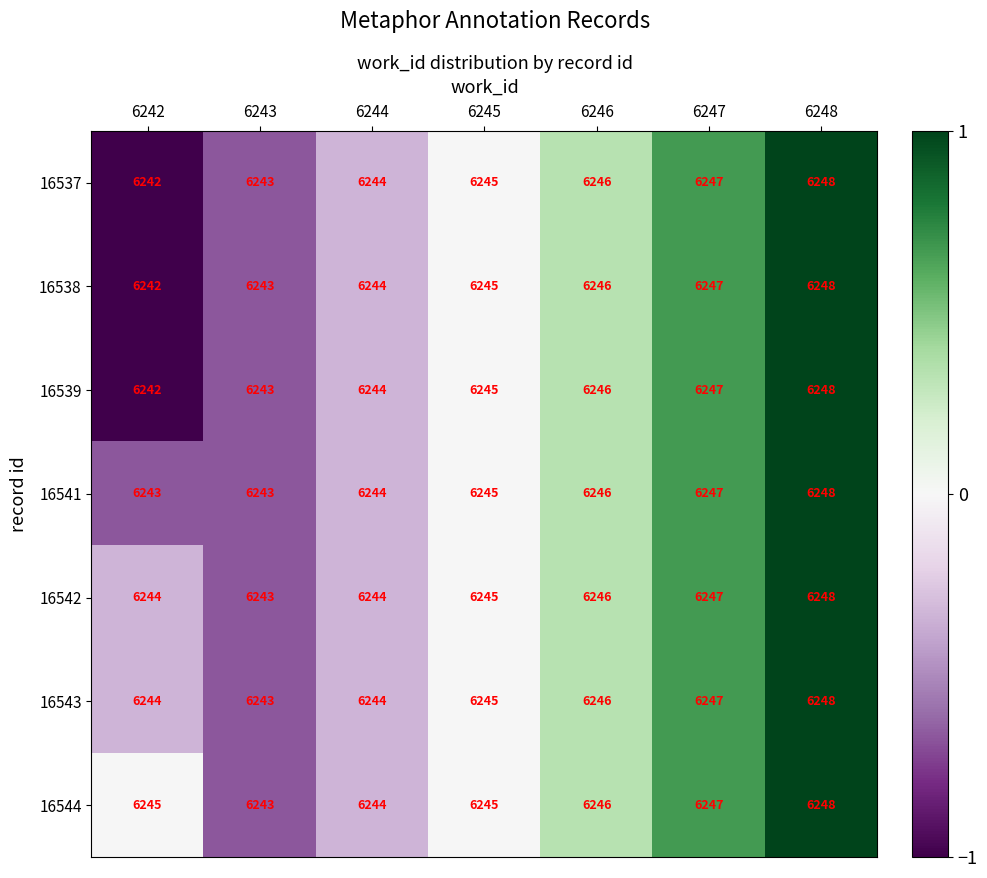

At which category does the chart reach its peak across all series?

6248